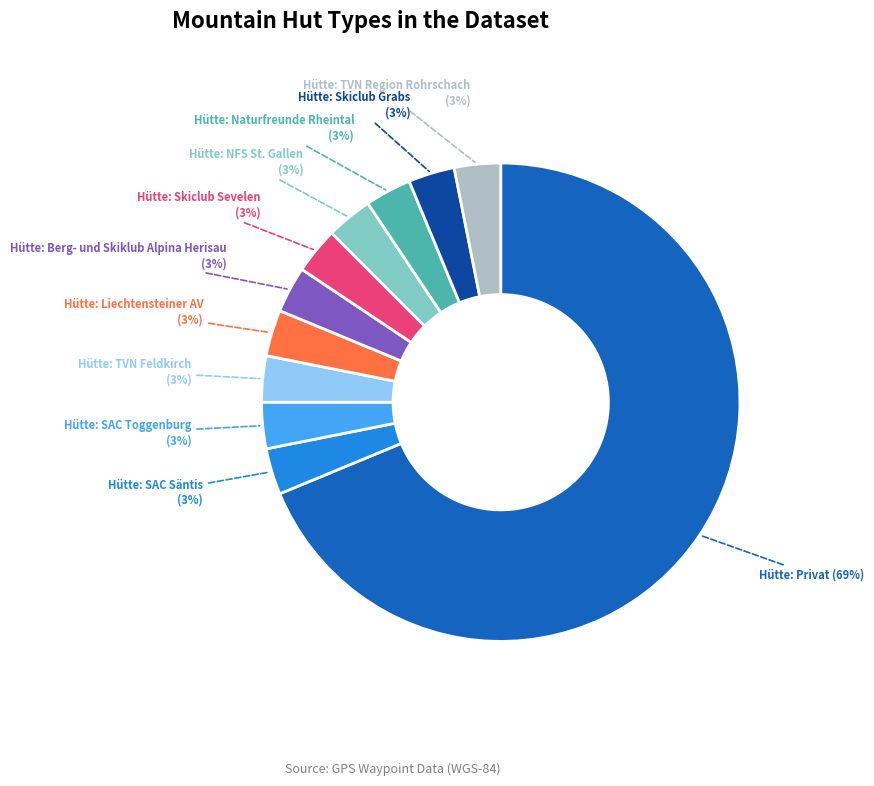

Count the number of slices in the pie.

11